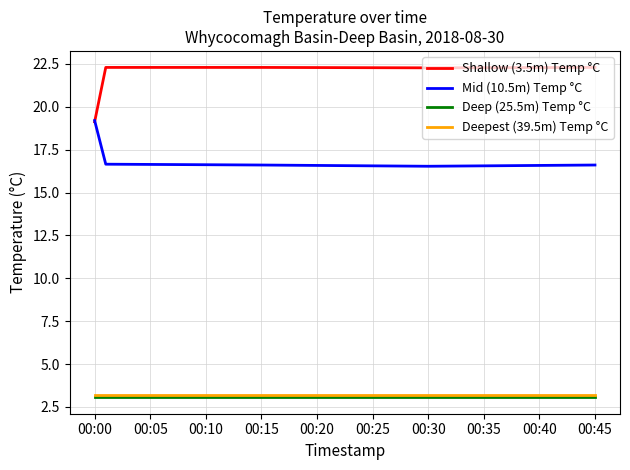

Which series has the largest total across all categories?

Shallow (3.5m) Temp °C